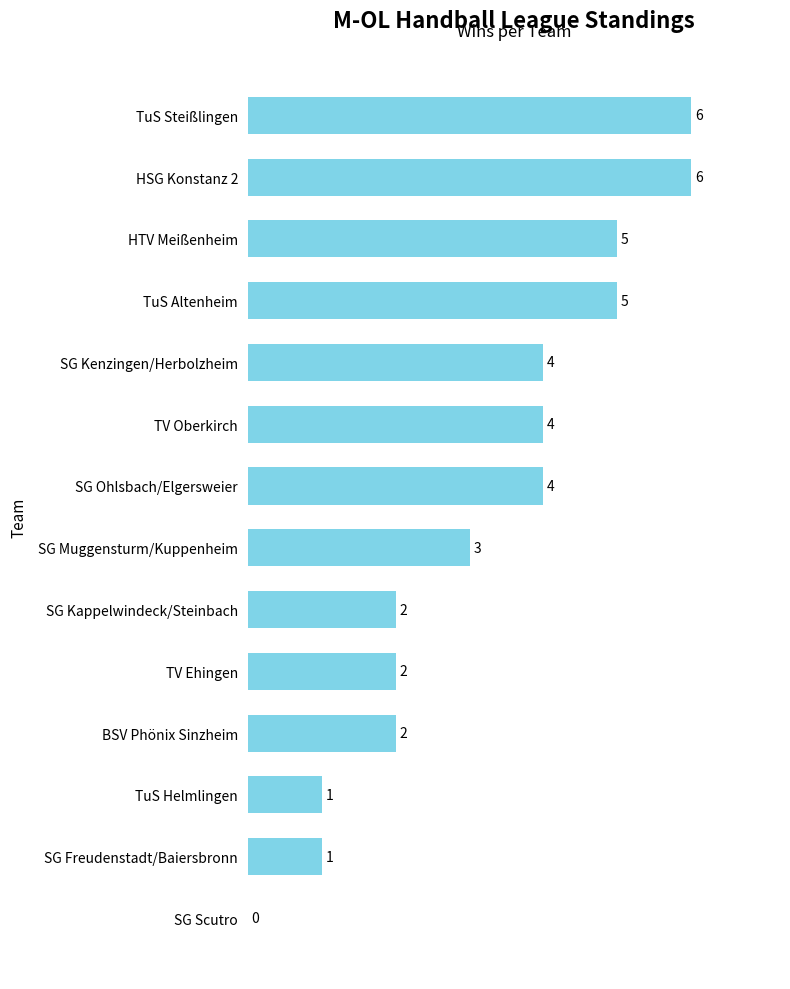

Reading bottom to top, extract all data points from this chart.

SG Scutro=0	SG Freudenstadt/Baiersbronn=1	TuS Helmlingen=1	BSV Phönix Sinzheim=2	TV Ehingen=2	SG Kappelwindeck/Steinbach=2	SG Muggensturm/Kuppenheim=3	SG Ohlsbach/Elgersweier=4	TV Oberkirch=4	SG Kenzingen/Herbolzheim=4	TuS Altenheim=5	HTV Meißenheim=5	HSG Konstanz 2=6	TuS Steißlingen=6